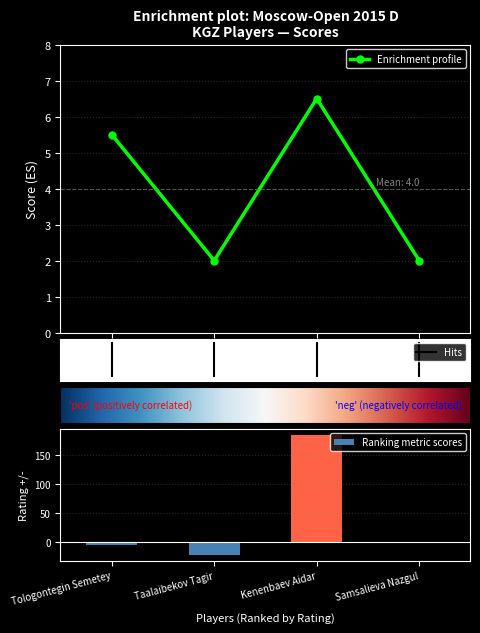

Between Samsalieva Nazgul and Tologontegin Semetey, which is larger?

Tologontegin Semetey